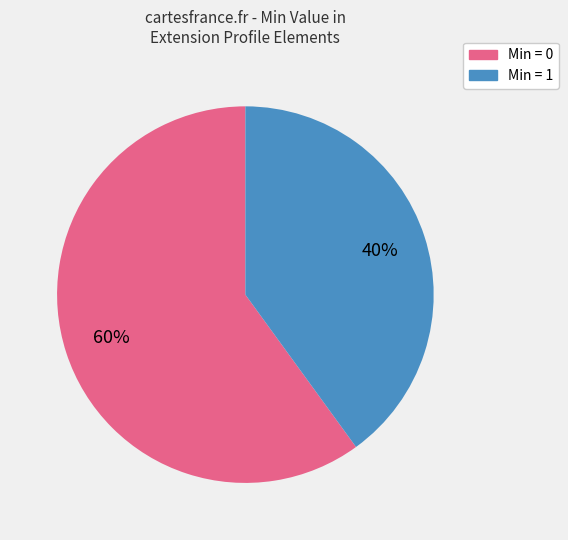

Is there a majority slice in this chart?

Yes